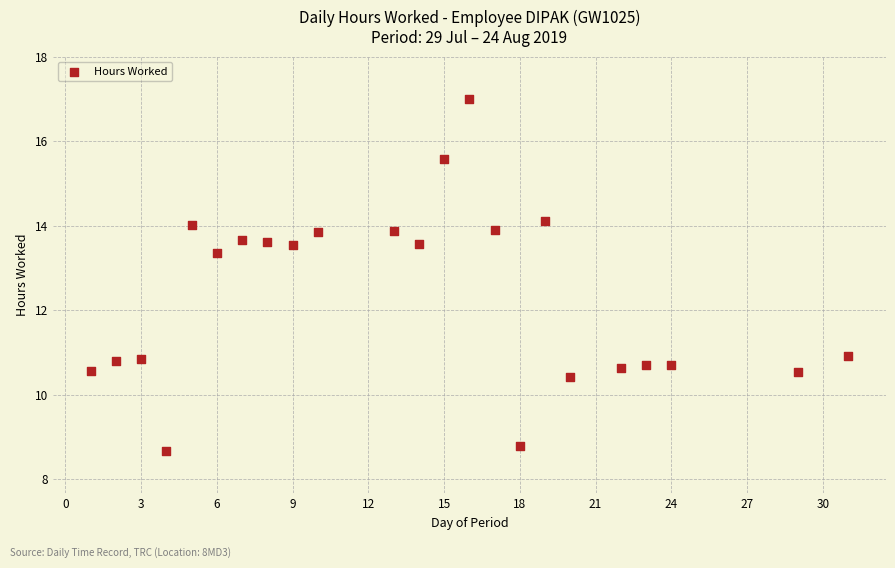

What is the range of Y values (max minus min)?

8.3